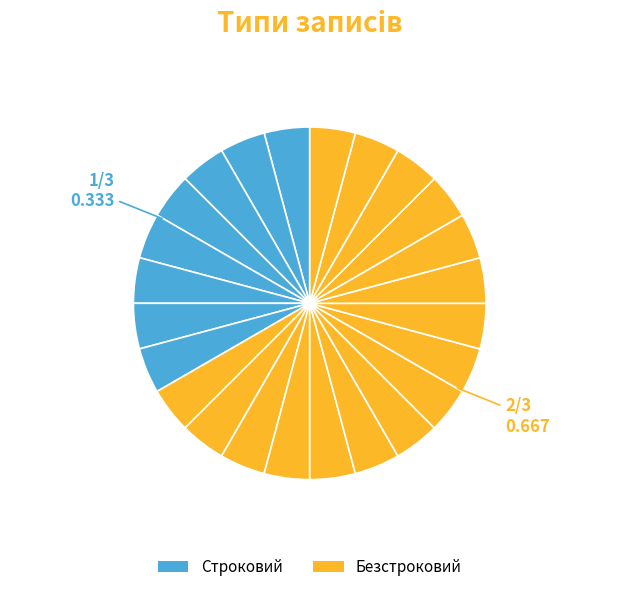

How many segments does this pie chart have?

24